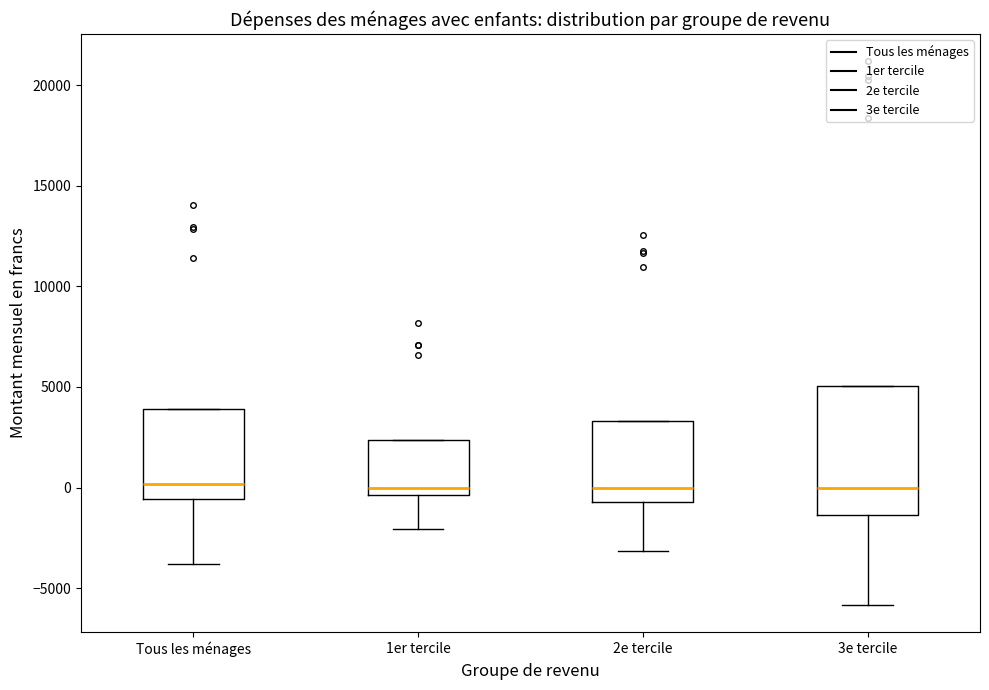

Reading left to right, transcribe this box plot: for each box, give where its median line is, the range the box spans, and where its two whiskers end, as read against the y-axis. The values are not printed on the chart, so give them approximately, as read against the axis.

Tous les ménages: median 0, box -500 to 4000, whiskers -4000 to 4000
1er tercile: median 0, box -500 to 2500, whiskers -2000 to 2500
2e tercile: median 0, box -500 to 3500, whiskers -3000 to 3500
3e tercile: median 0, box -1500 to 5000, whiskers -6000 to 5000